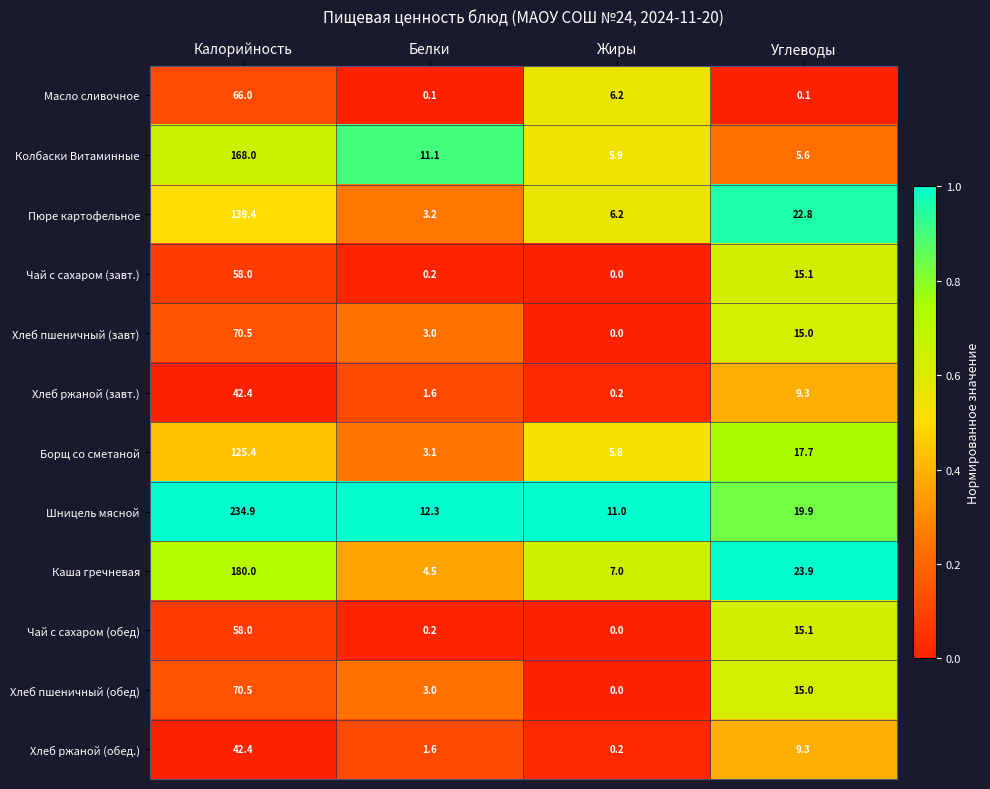

List the labels in order of Борщ со сметаной value, largest first.

Калорийность, Углеводы, Жиры, Белки